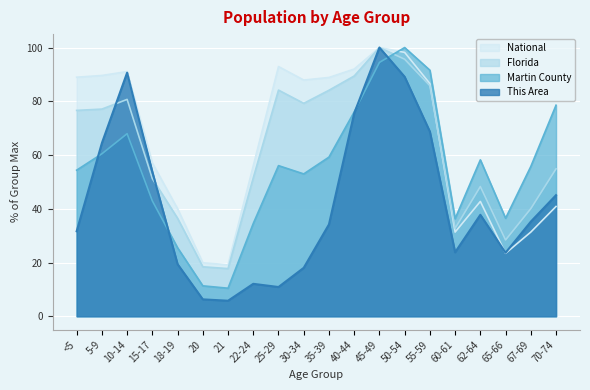

True or false: This Area and Florida intersect in this chart.

True